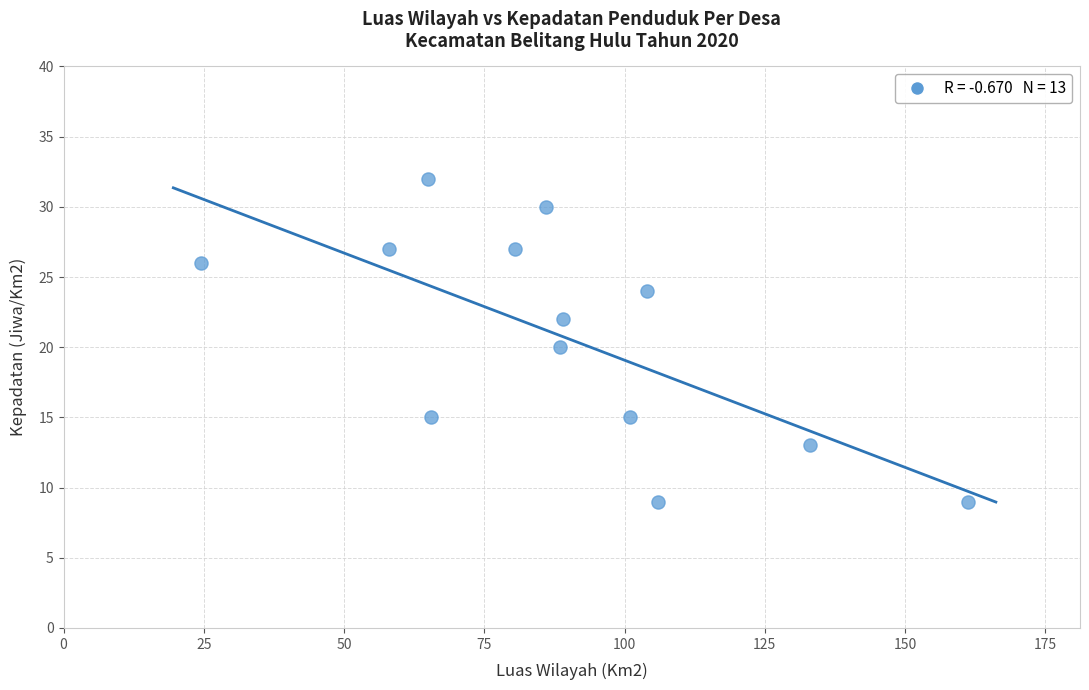

What is the range of Y values (max minus min)?

23